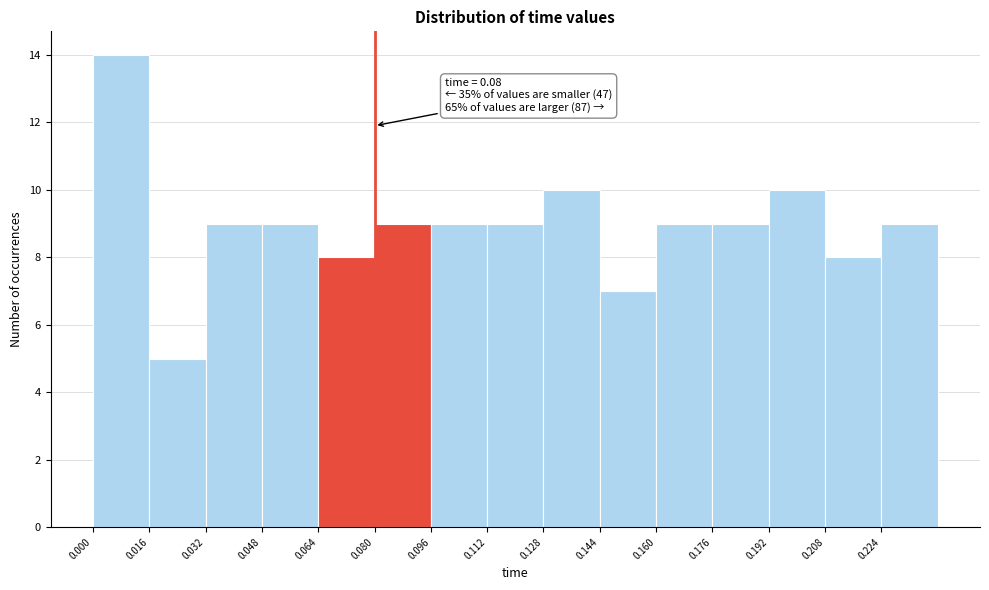

Which range on the x-axis has the tallest bar?

0.000 to 0.016